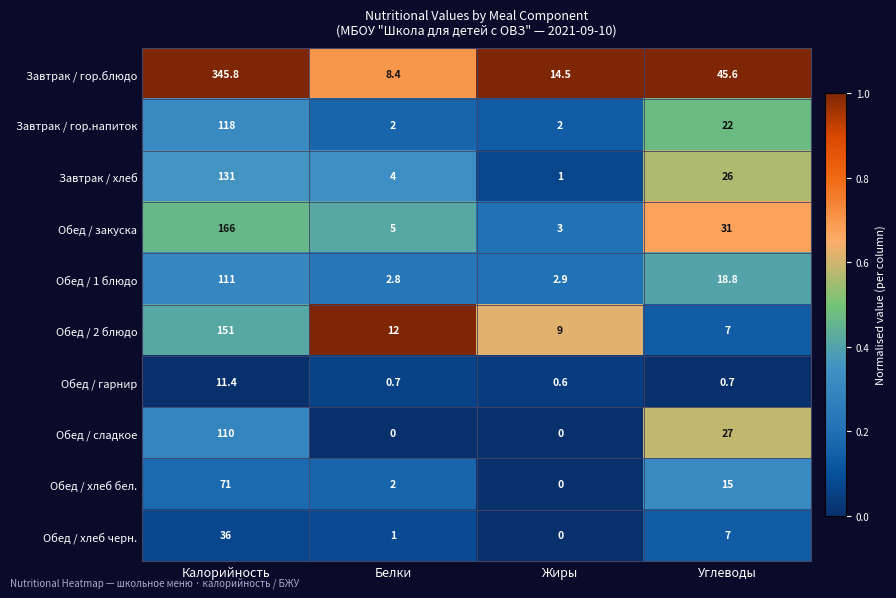

What is the difference between the maximum and minimum values in the Обед / 2 блюдо series?

144.0